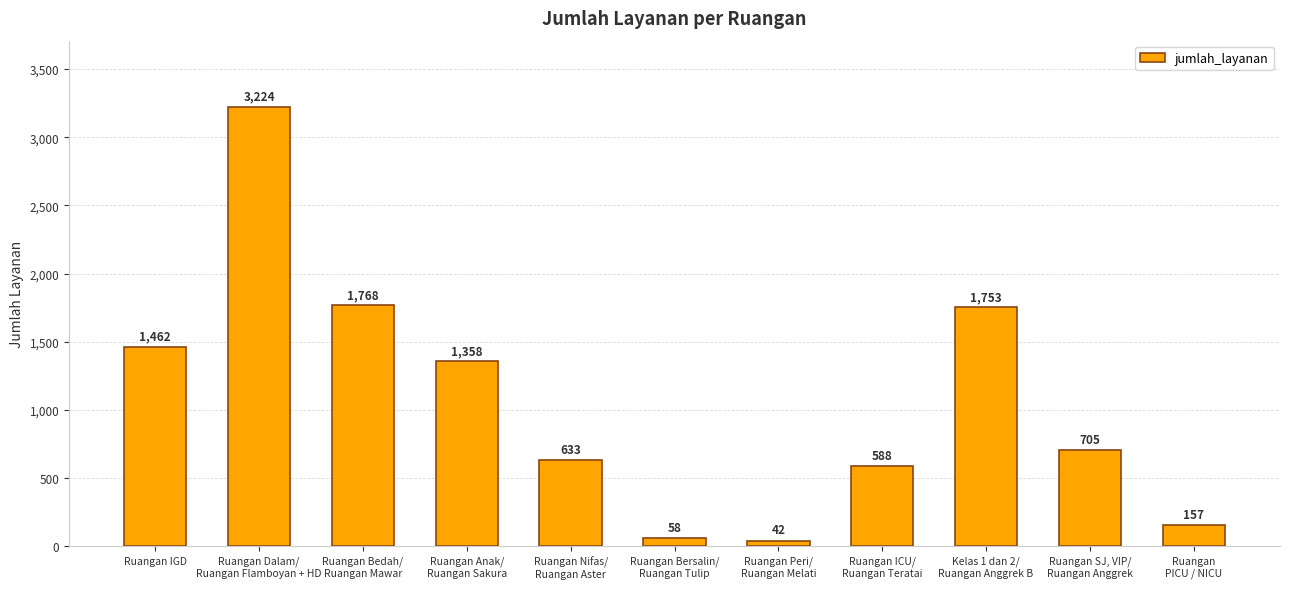

What is the change in value from Ruangan IGD to Ruangan Nifas/
Ruangan Aster?

-829